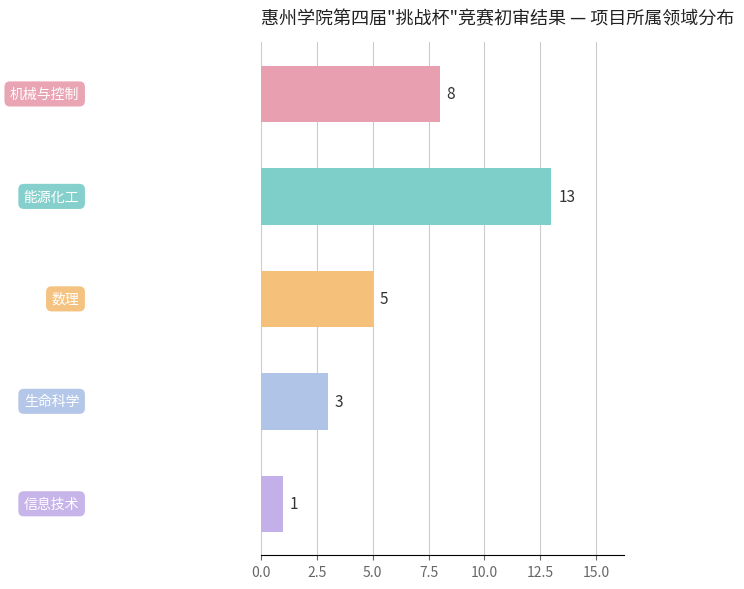

What is the label of the 3rd bar from the bottom?

数理